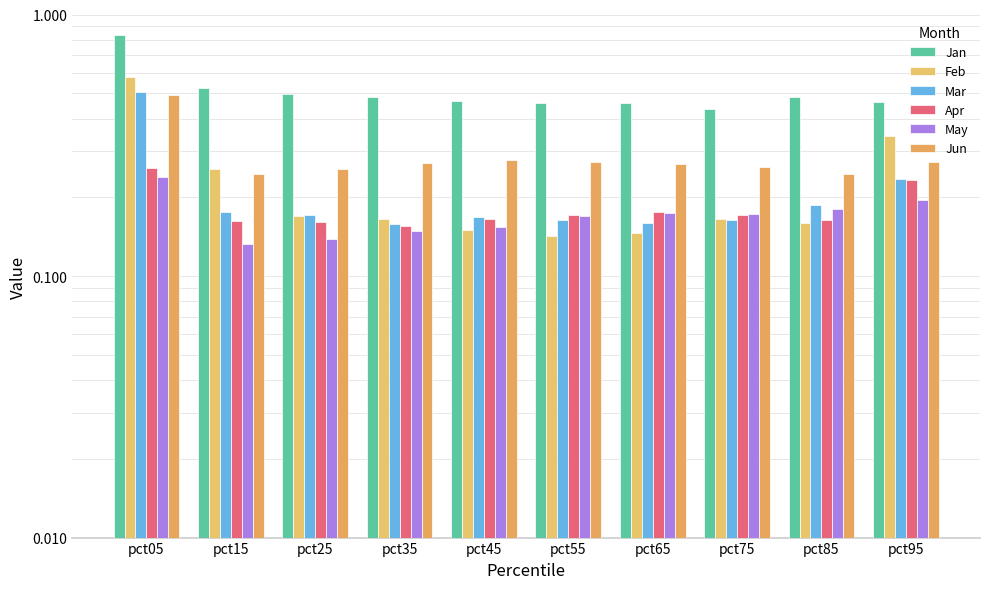

What value does the May series have at pct35?

0.1